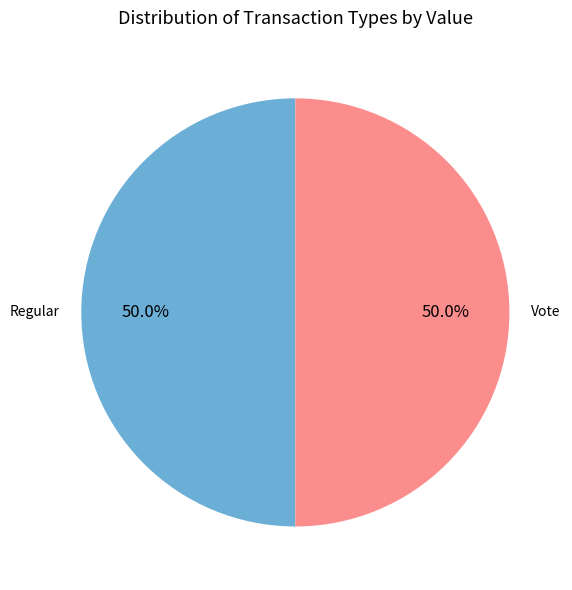

How much of the chart is everything except Vote?

50.0%